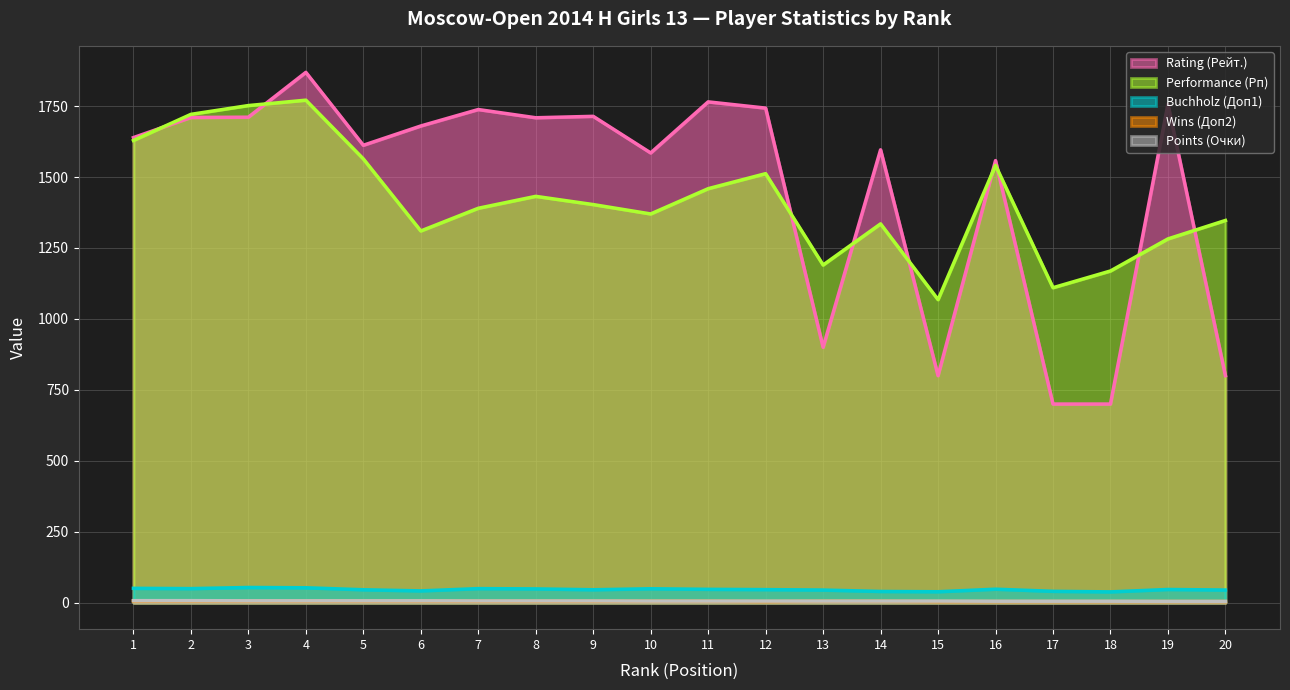

At 4, list the series in order from smallest to largest.

Wins (Доп2), Points (Очки), Buchholz (Доп1), Performance (Рп), Rating (Рейт.)